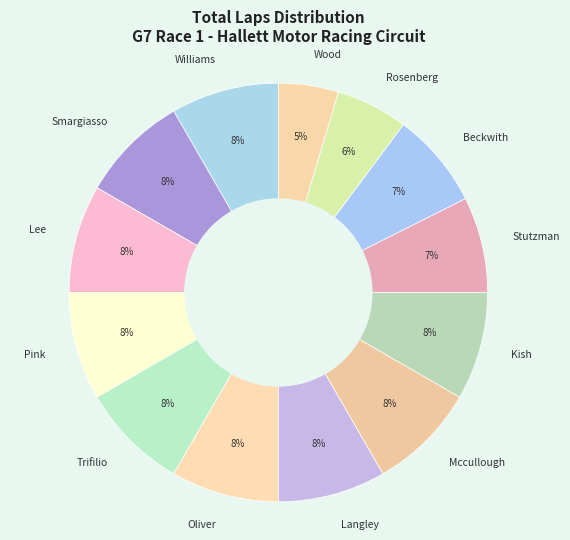

Is there a majority slice in this chart?

No